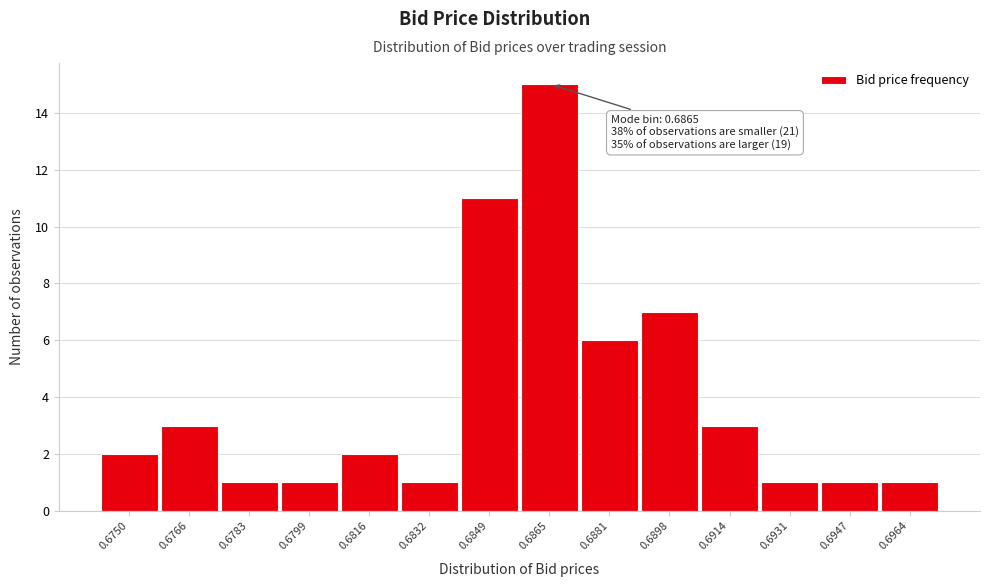

Reading left to right, what are all the values shown in this chart?

0.6750=2	0.6766=3	0.6783=1	0.6799=1	0.6816=2	0.6832=1	0.6849=11	0.6865=15	0.6881=6	0.6898=7	0.6914=3	0.6931=1	0.6947=1	0.6964=1